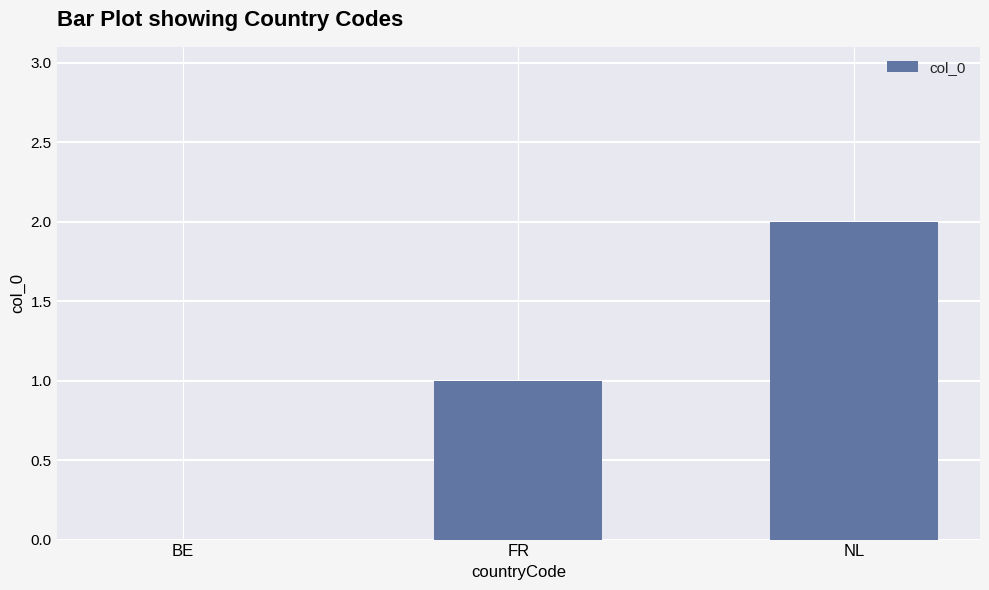

What is the sum of all values?

3